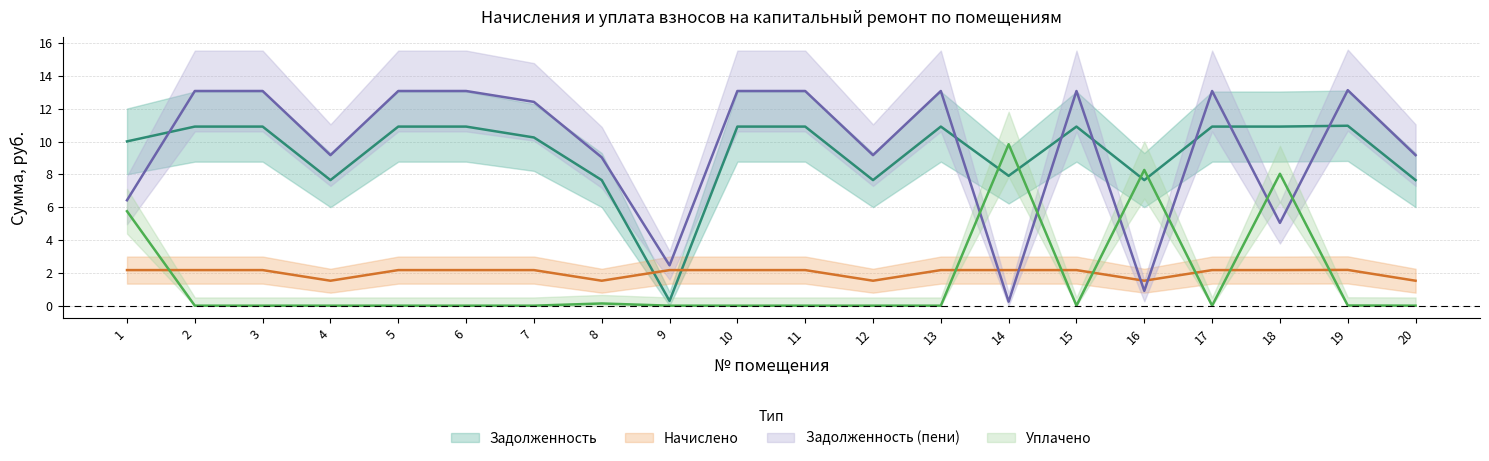

What is the difference between the maximum and minimum values in the начислено series?

0.7